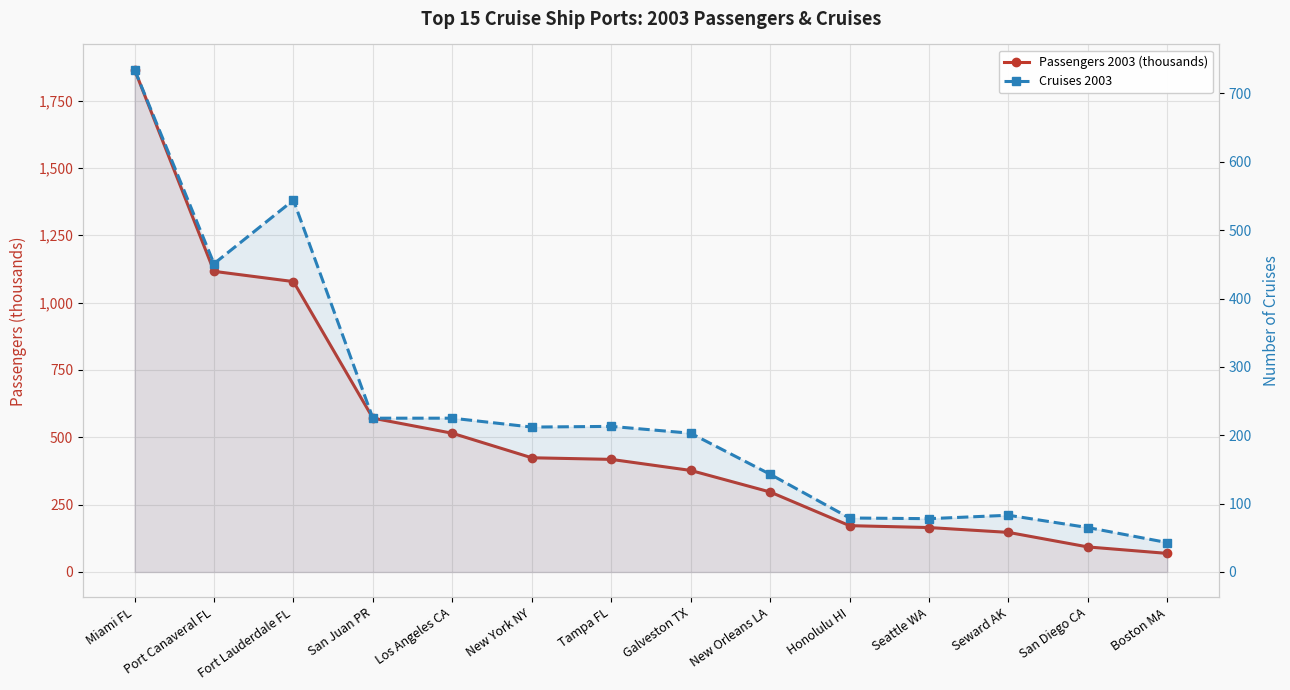

List the series in order of their peak value, lowest first.

Cruises 2003, Passengers 2003 (thousands)